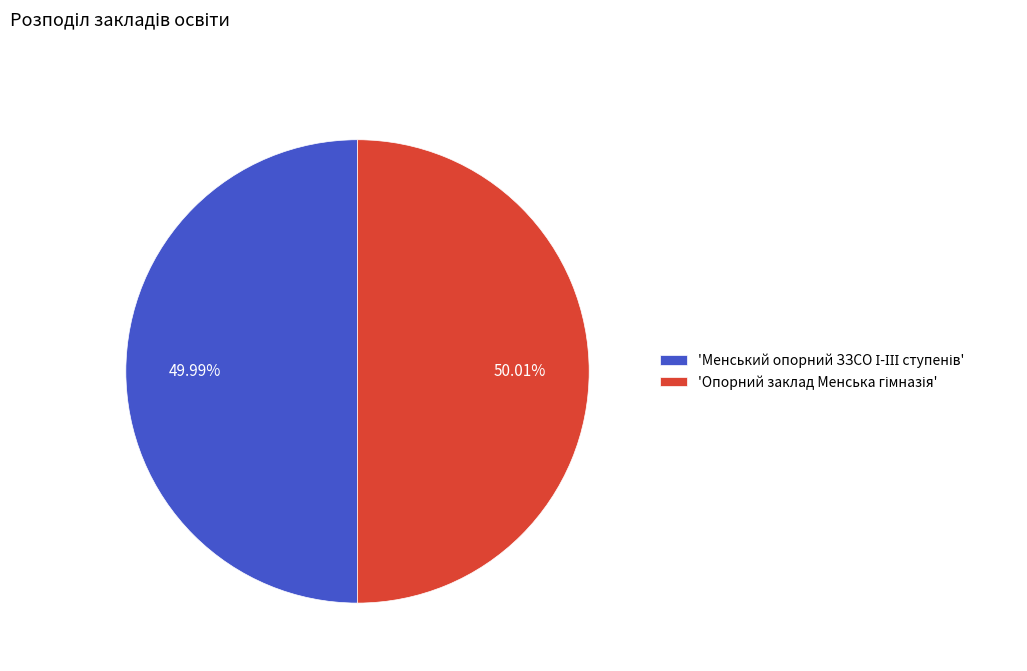

How many segments does this pie chart have?

2